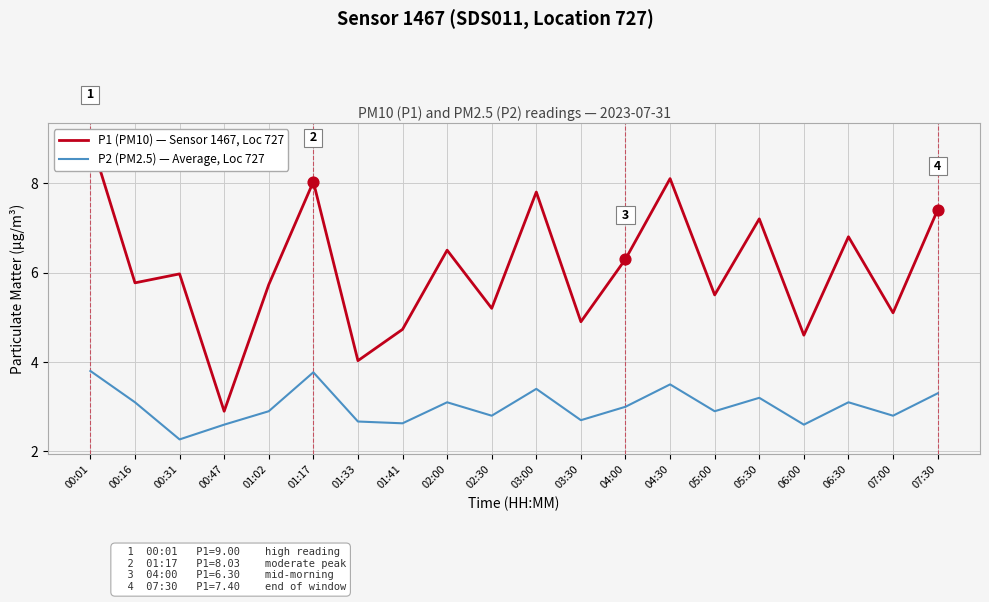

At which category is the sum across all series the highest?

00:01